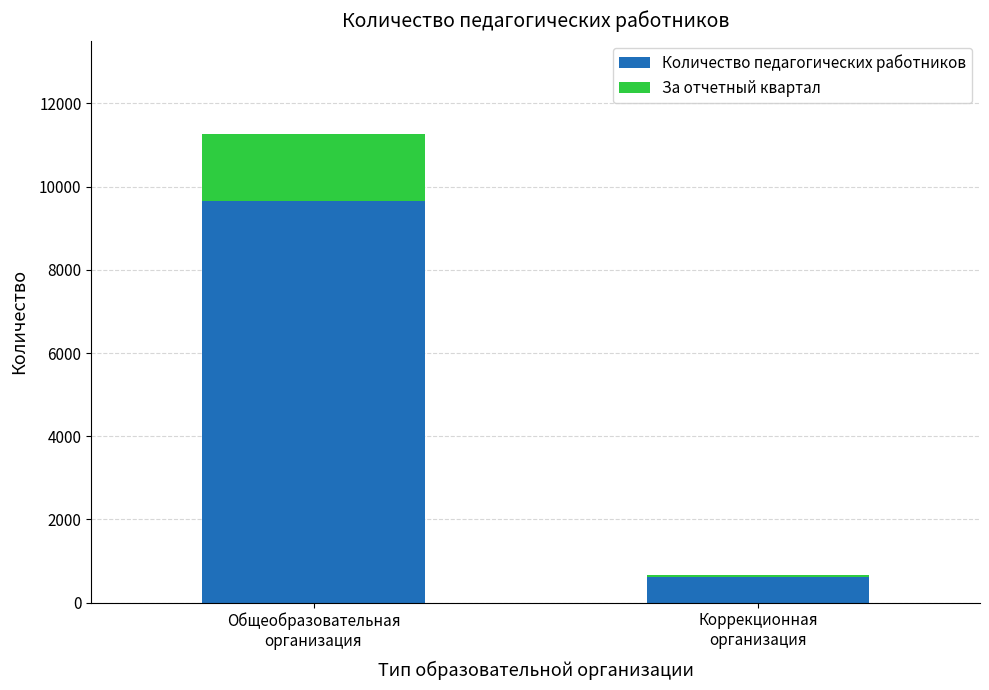

How many data points does each series have?

2